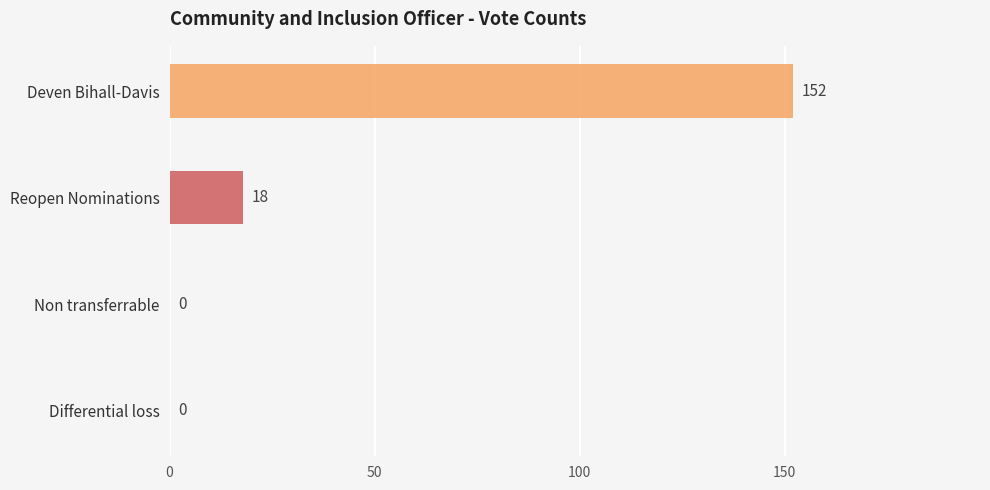

What is the greatest value displayed?

152